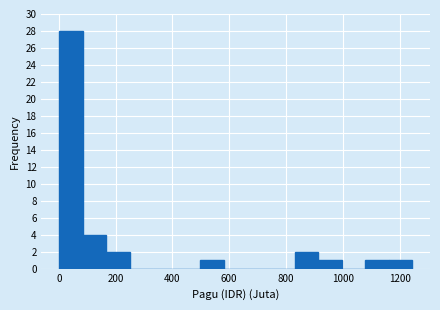

Which range on the x-axis has the tallest bar?

0 to 80